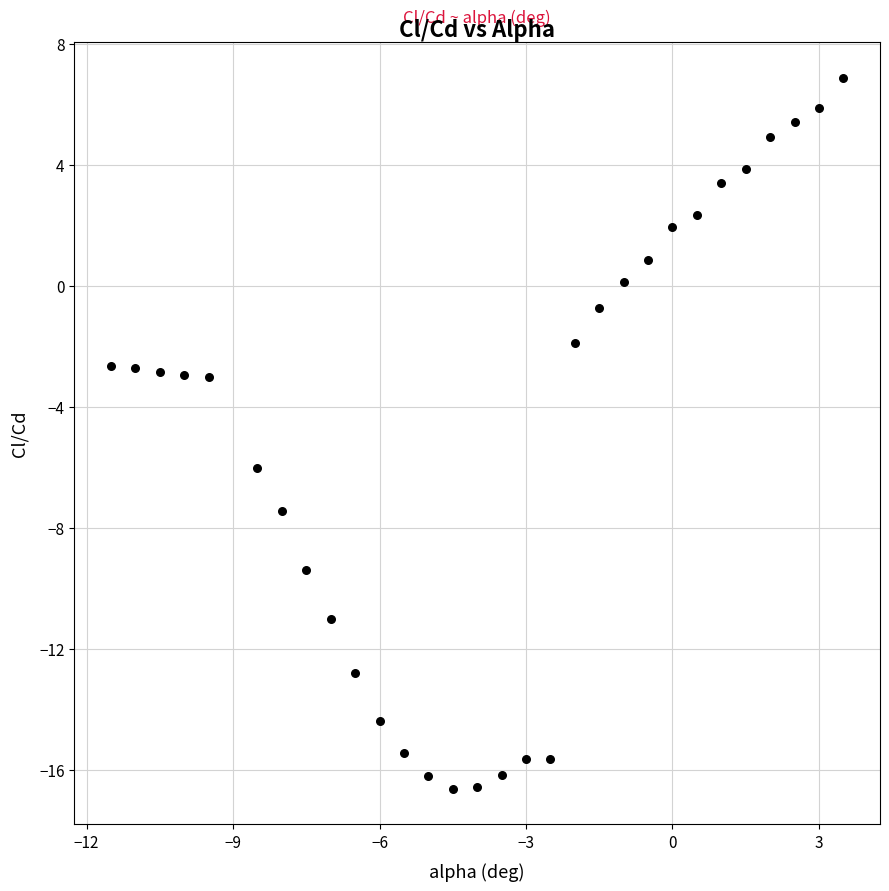

What is the range of X values (max minus min)?

15.0